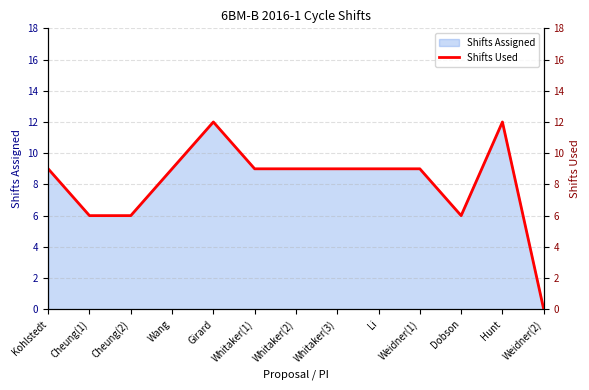

At which category does the chart reach its peak across all series?

Girard